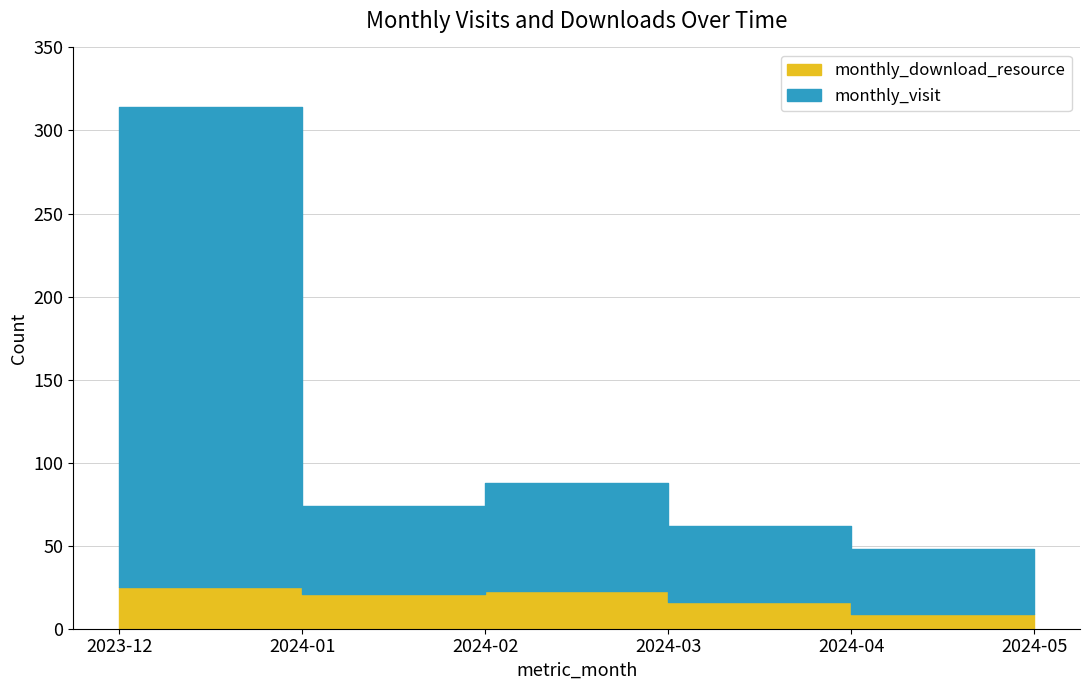

What is the lowest value of the monthly_download_resource series?

9